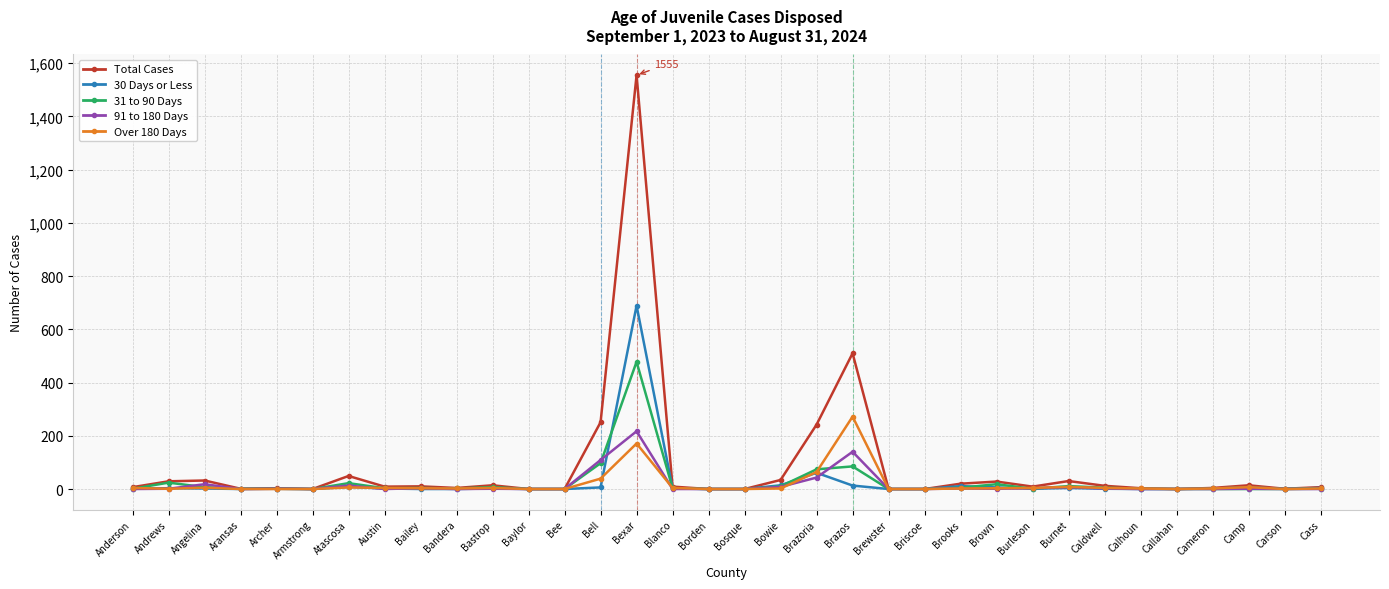

True or false: Over 180 Days has more than 0 points higher than both neighbors.

True